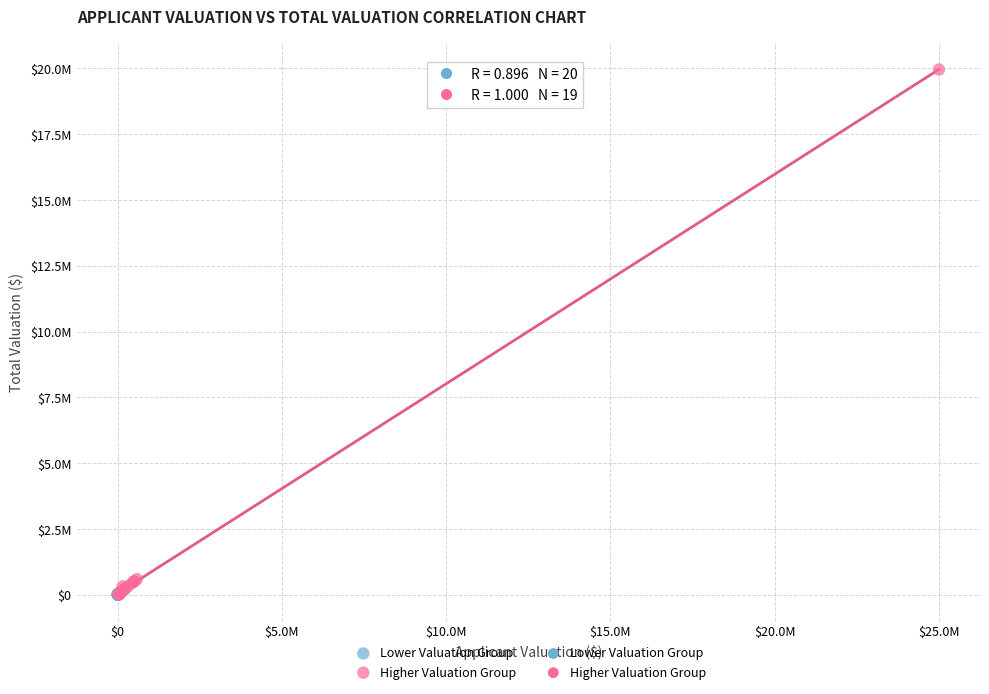

Which series reaches the maximum Y coordinate?

Higher Valuation Group